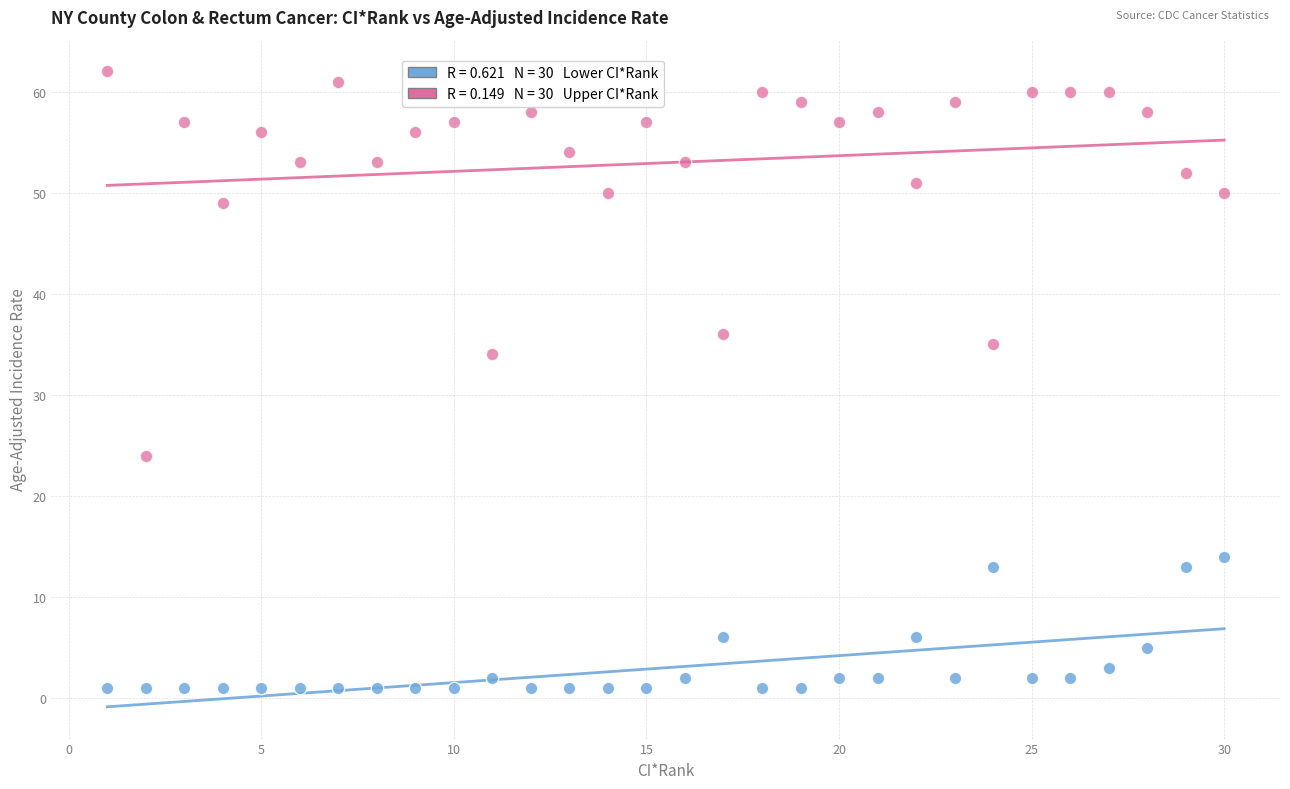

Across all data points, what is the range of Y values (max minus min)?

61